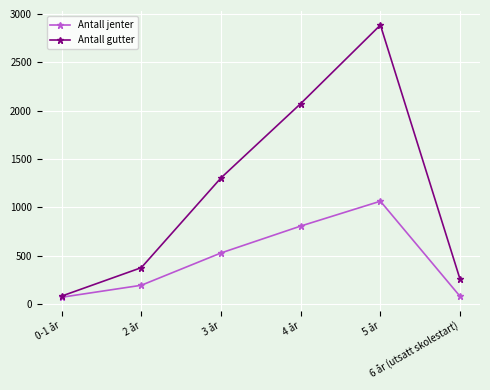

What position from the left is 4 år?

4